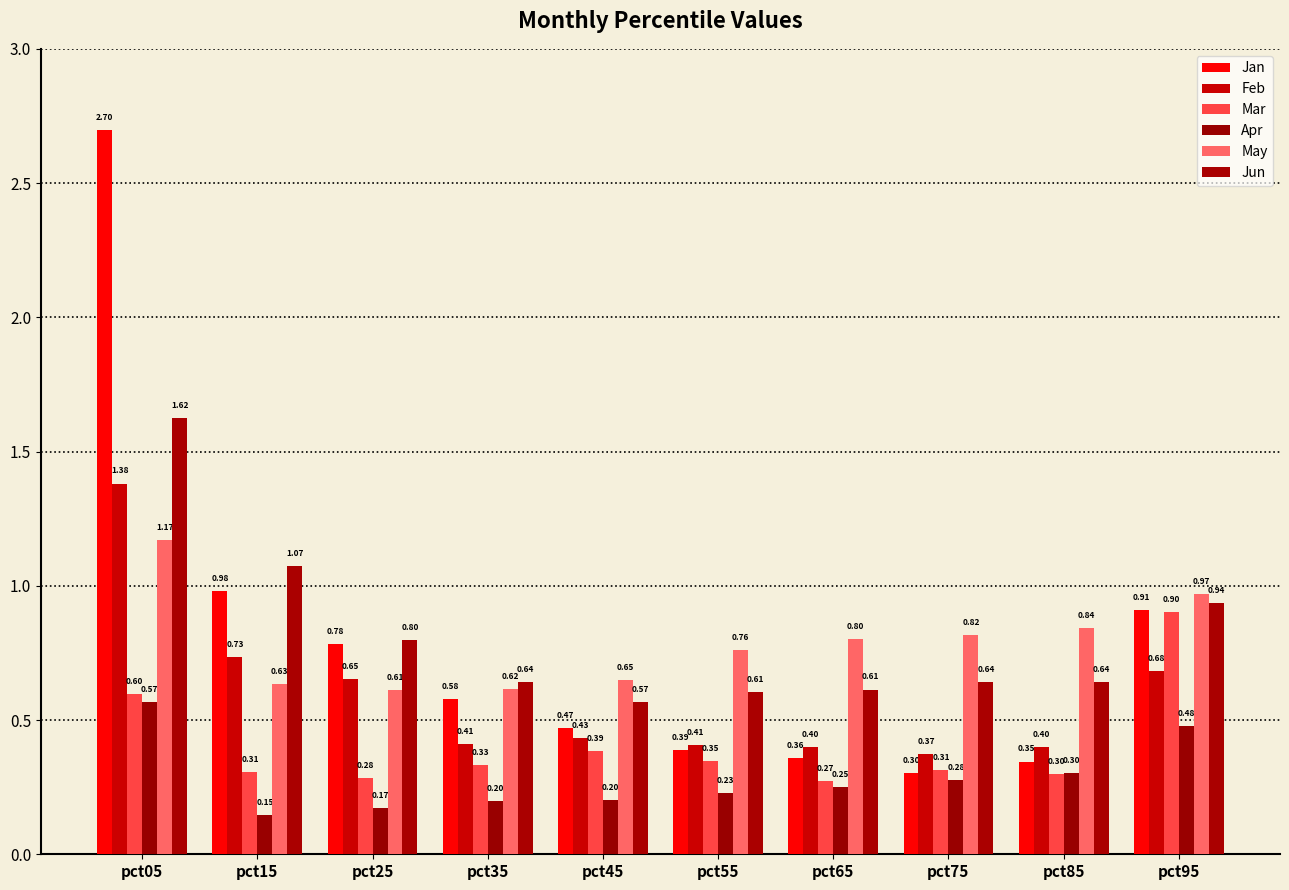

What is the difference between the second highest and second lowest values in the Feb series?

0.3